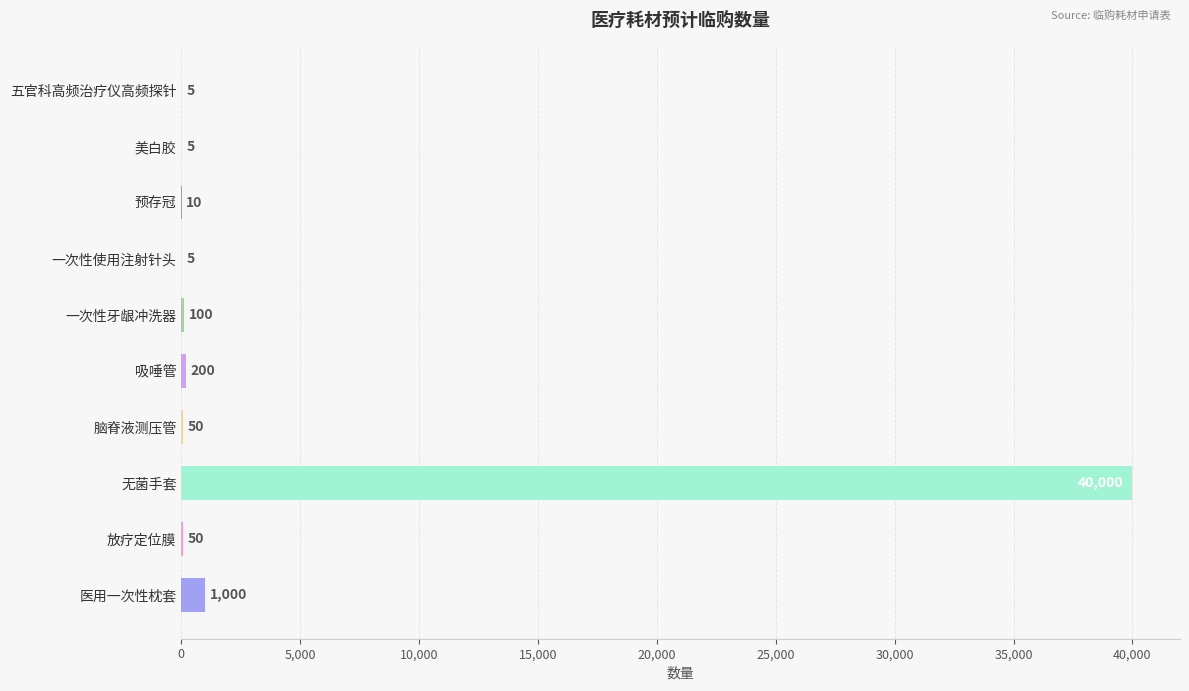

Reading top to bottom, extract all data points from this chart.

五官科高频治疗仪高频探针=5	美白胶=5	预存冠=10	一次性使用注射针头=5	一次性牙龈冲洗器=100	吸唾管=200	脑脊液测压管=50	无菌手套=40000	放疗定位膜=50	医用一次性枕套=1000